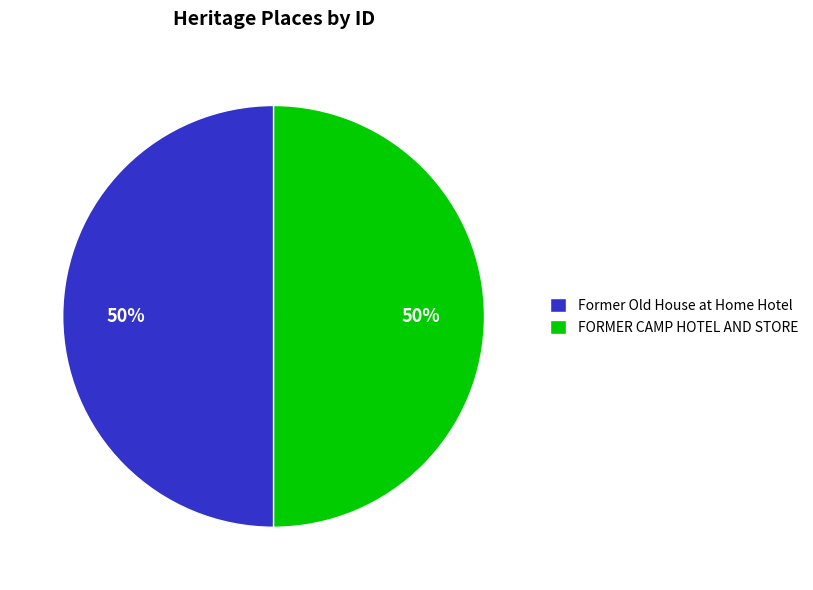

Count the number of slices in the pie.

2